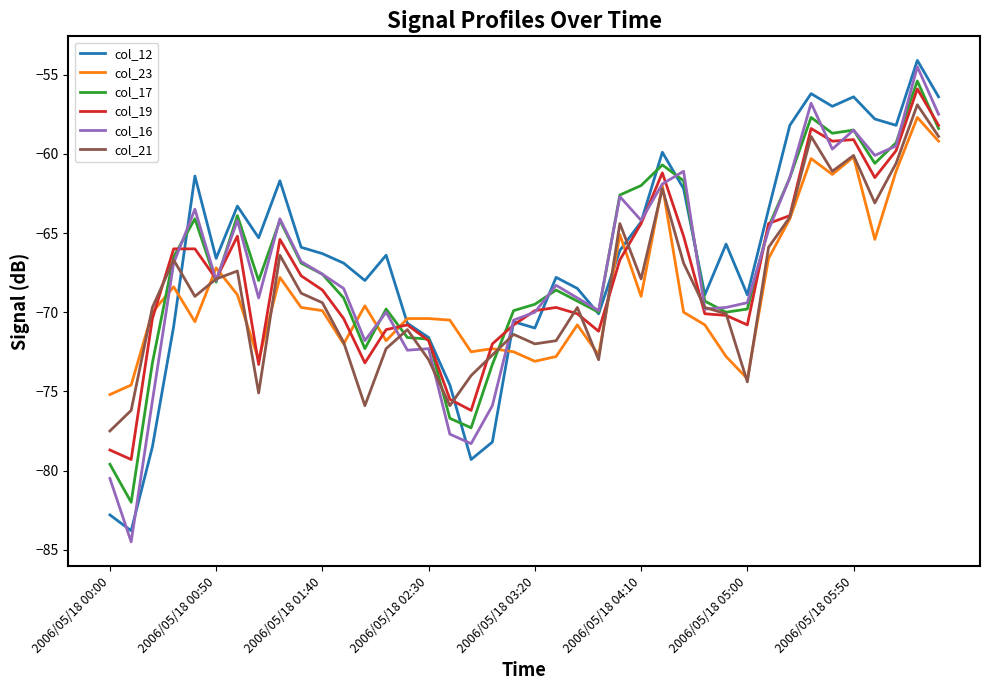

What is the minimum value shown in the chart?

-84.5